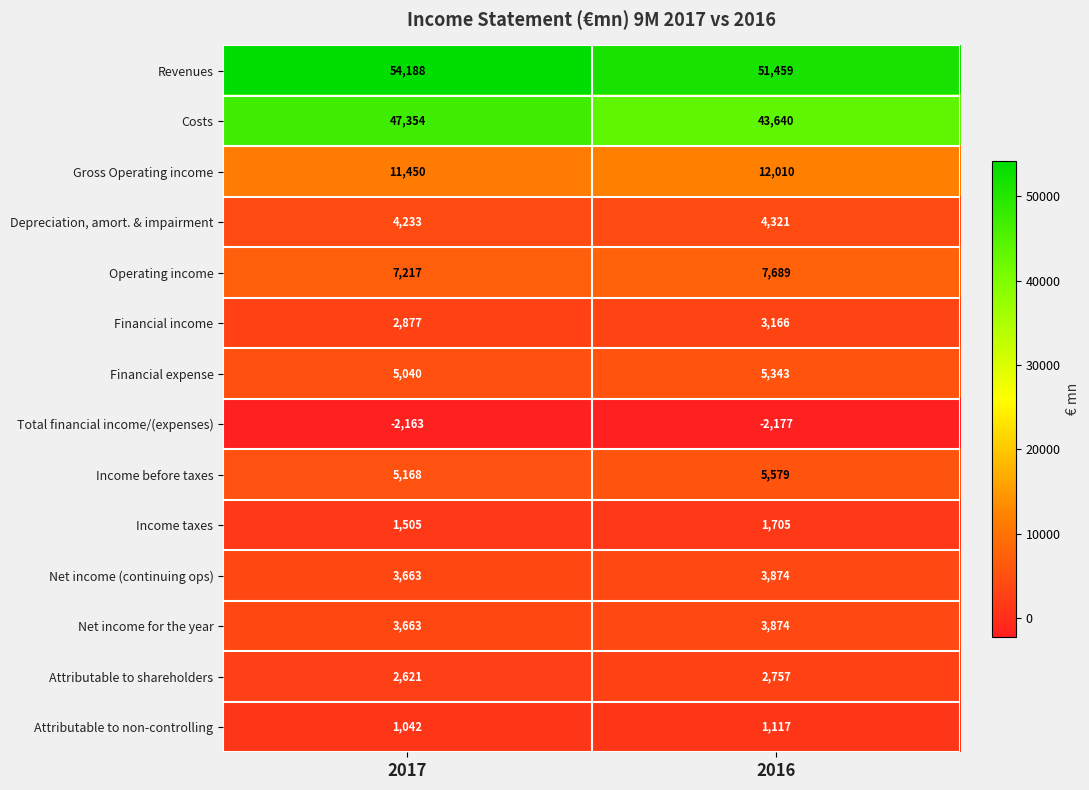

How many distinct data groups are displayed?

14